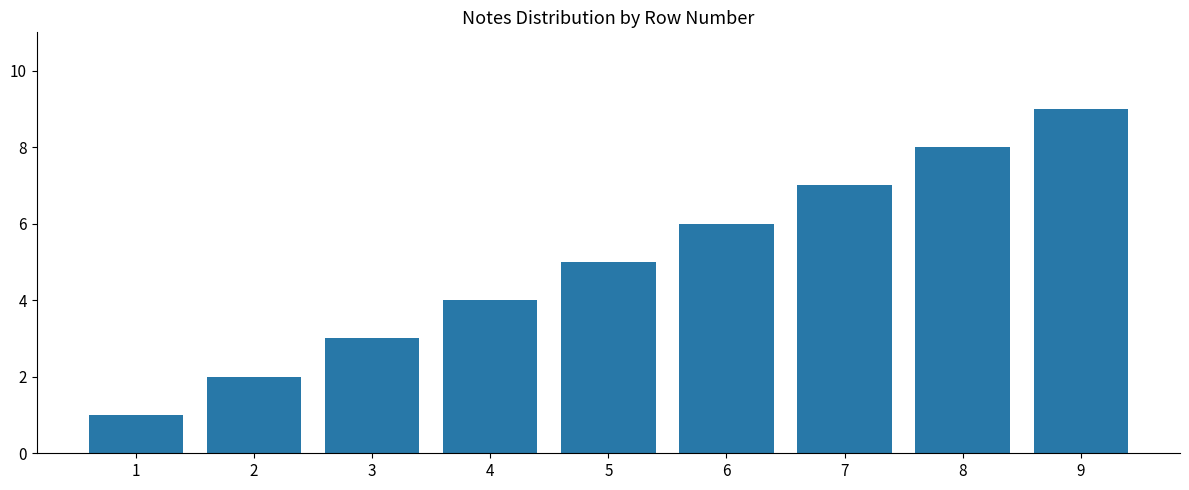

Count the values in the range 3 to 7.

5